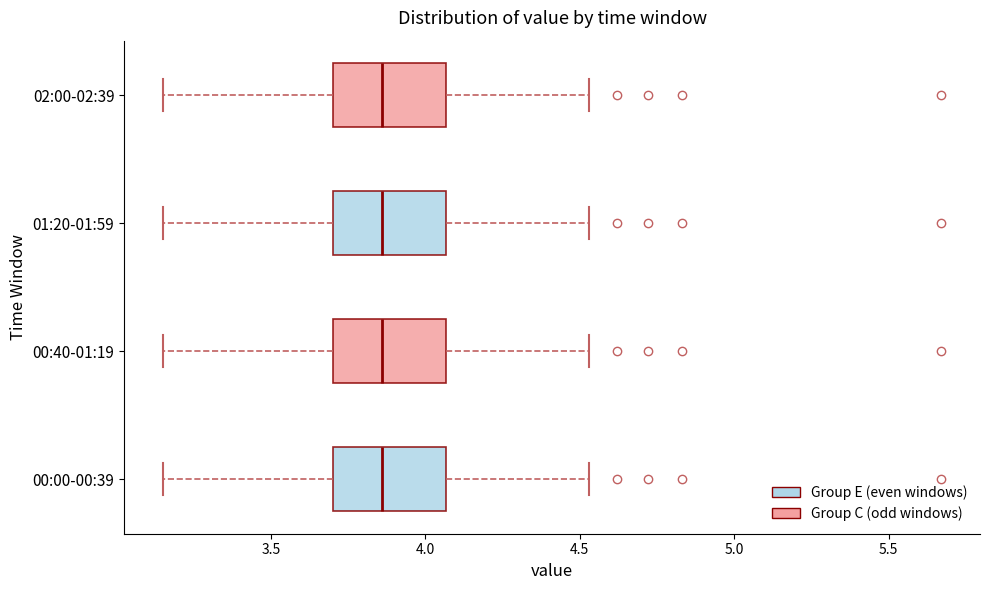

Where is the right edge of the box for 02:00-02:39 on the x-axis? The values are not printed on the chart, so give them approximately, as read against the axis.

4.05